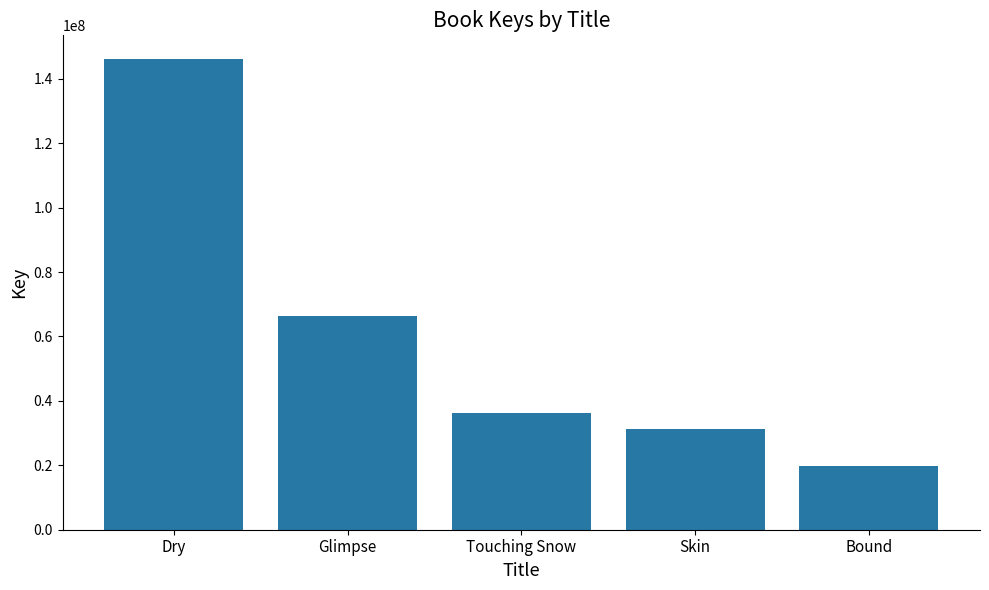

What is the sum of all values?

299944034